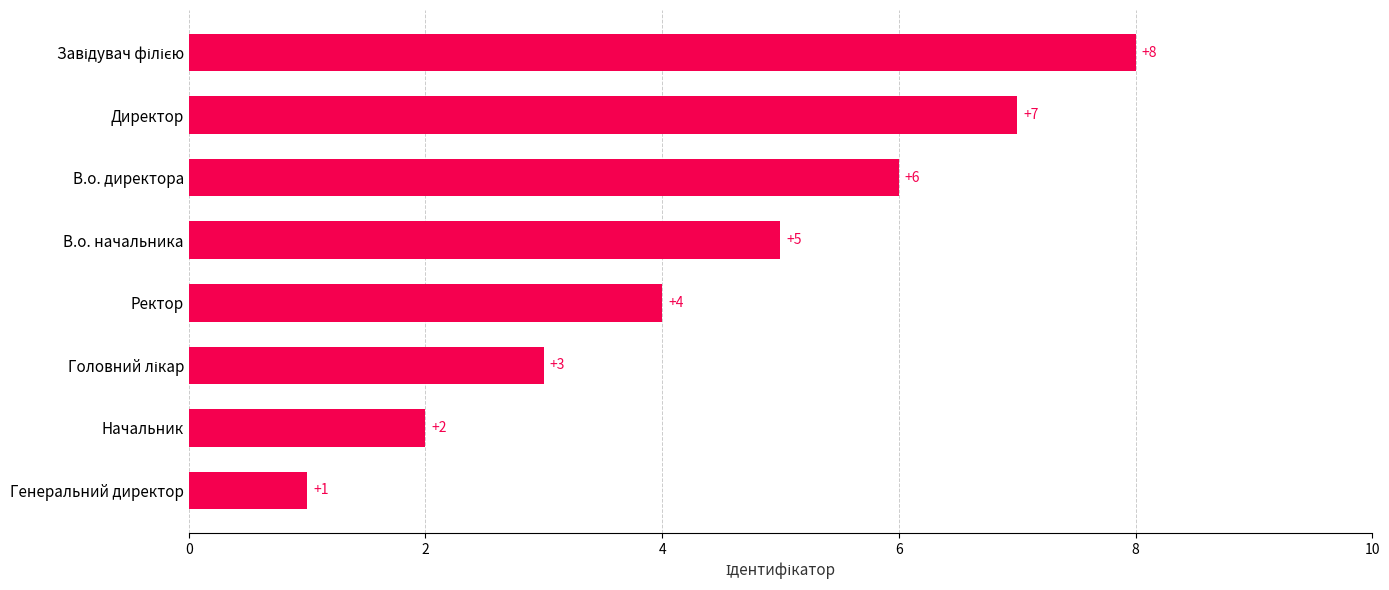

What is the greatest value displayed?

8